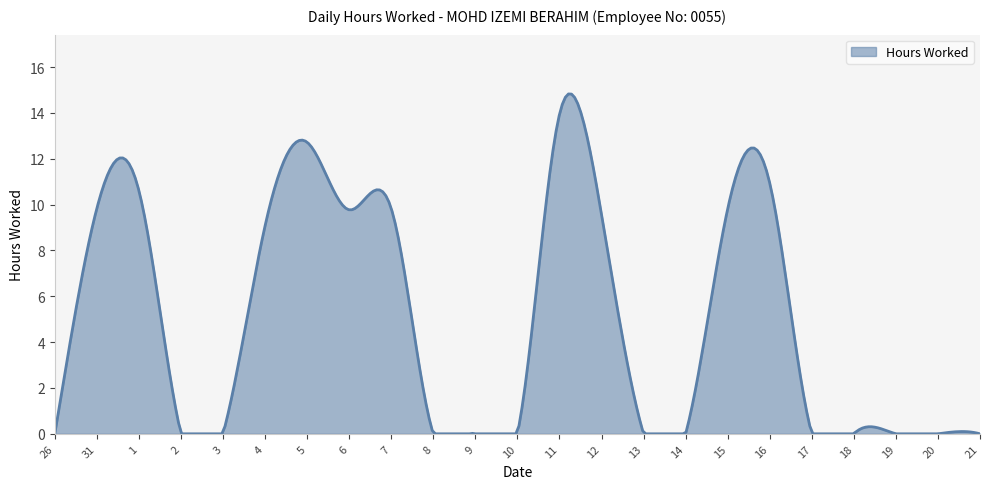

What is the greatest value displayed?

14.8